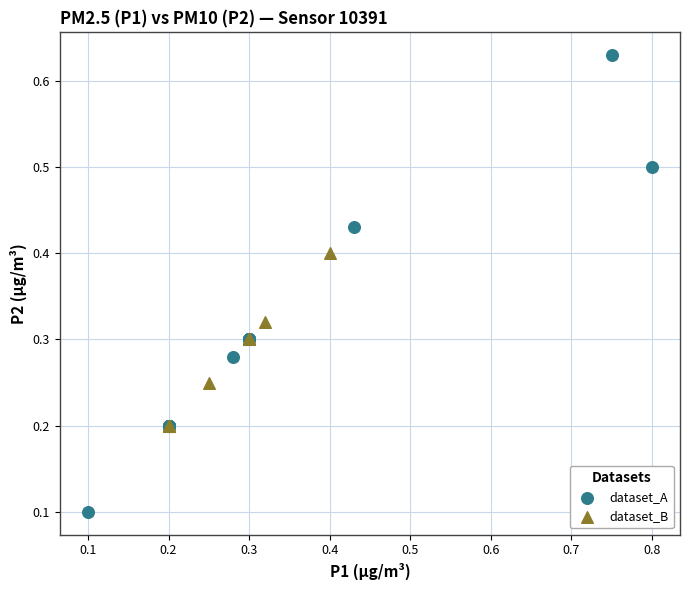

Which series has the largest Y range (max minus min)?

dataset_A